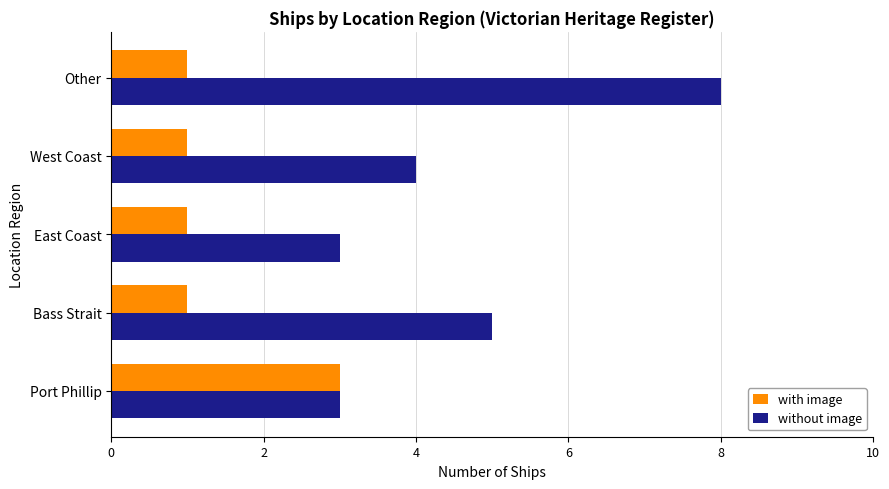

Rank the series by their average value, from highest to lowest.

without image, with image